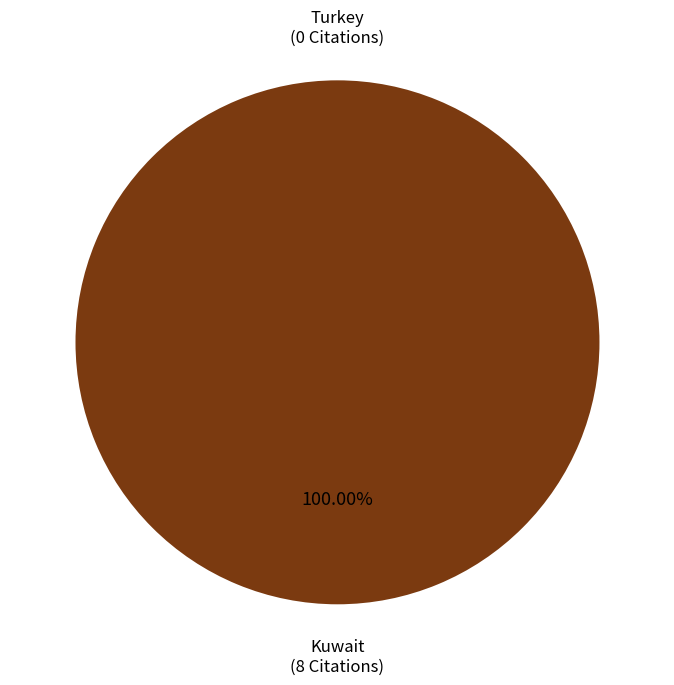

Is it true that Kuwait is 100% of the pie?

True